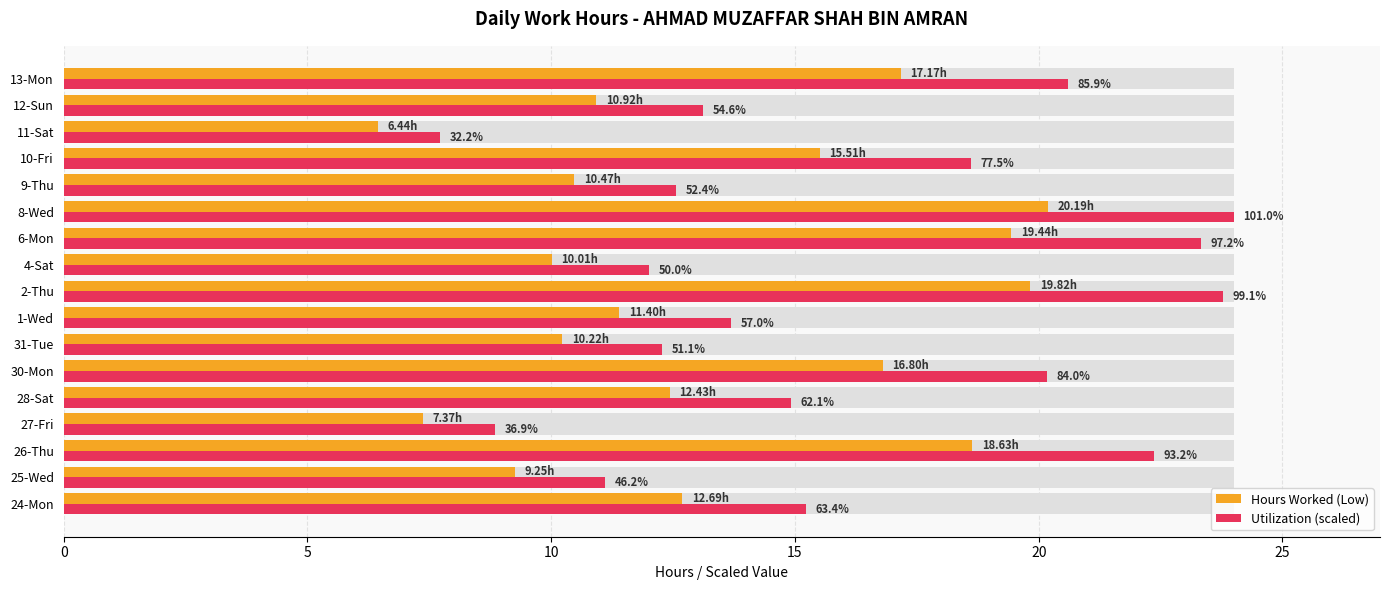

Rank the series at 28-Sat from highest to lowest value.

Utilization (scaled), Hours Worked (Low)